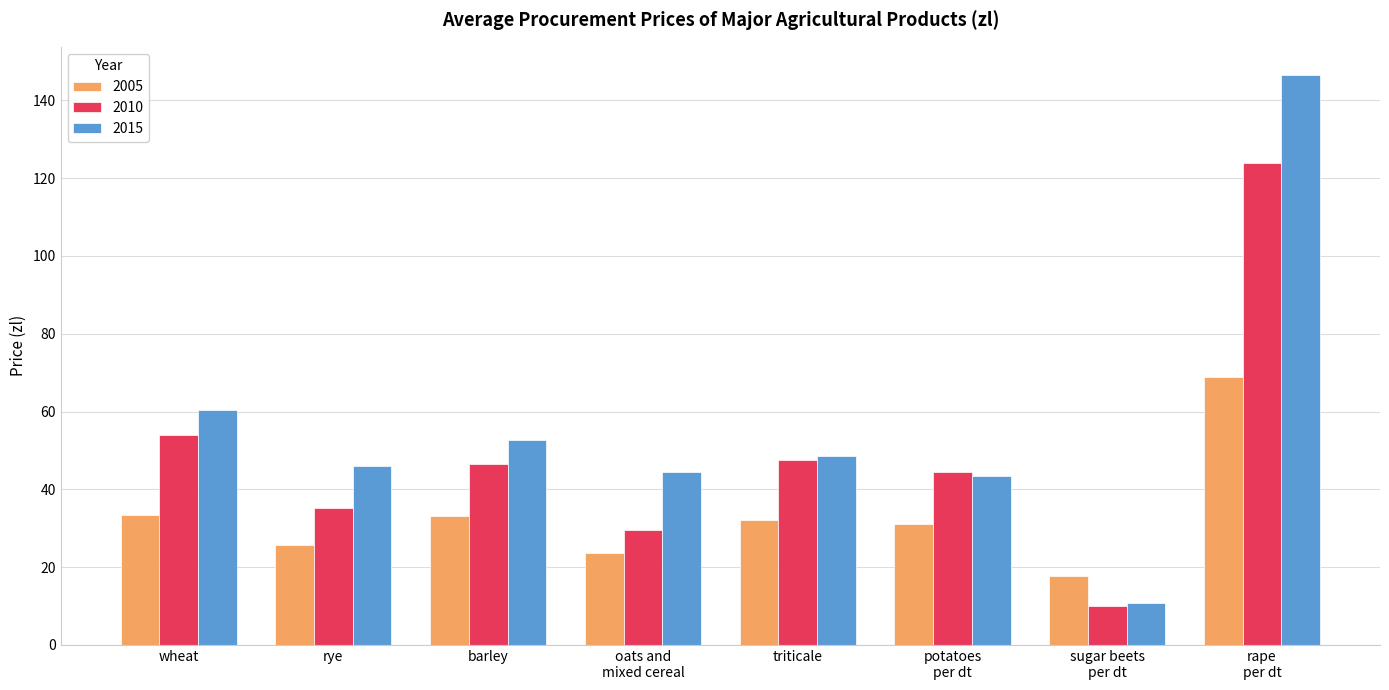

Which category has the highest value across all series?

rape
per dt